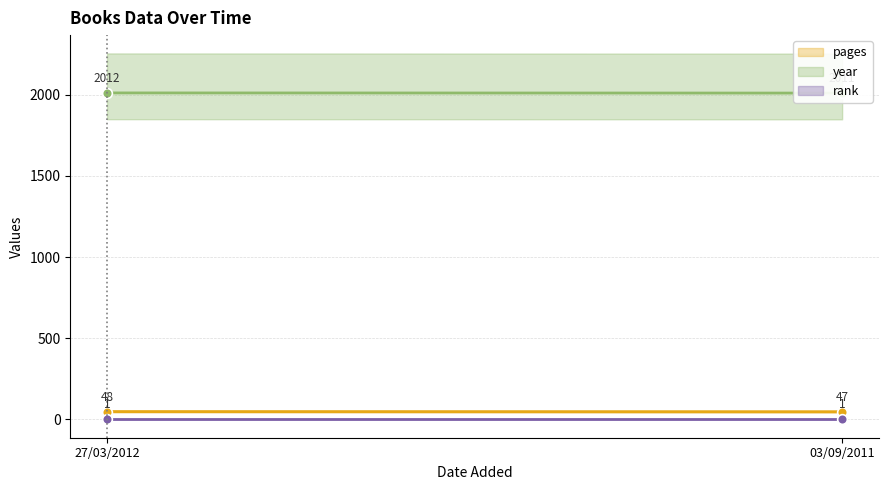

Rank the series at 03/09/2011 from highest to lowest value.

year, pages, rank